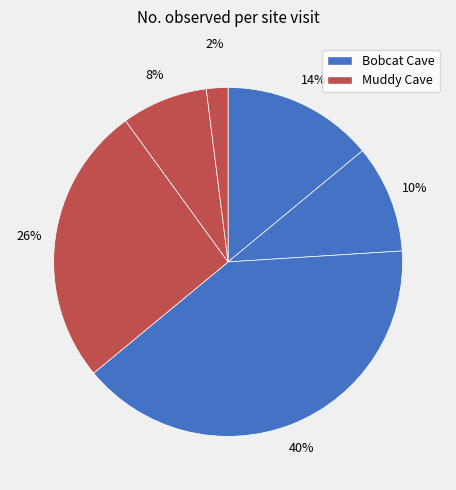

How many slices are in this pie chart?

6